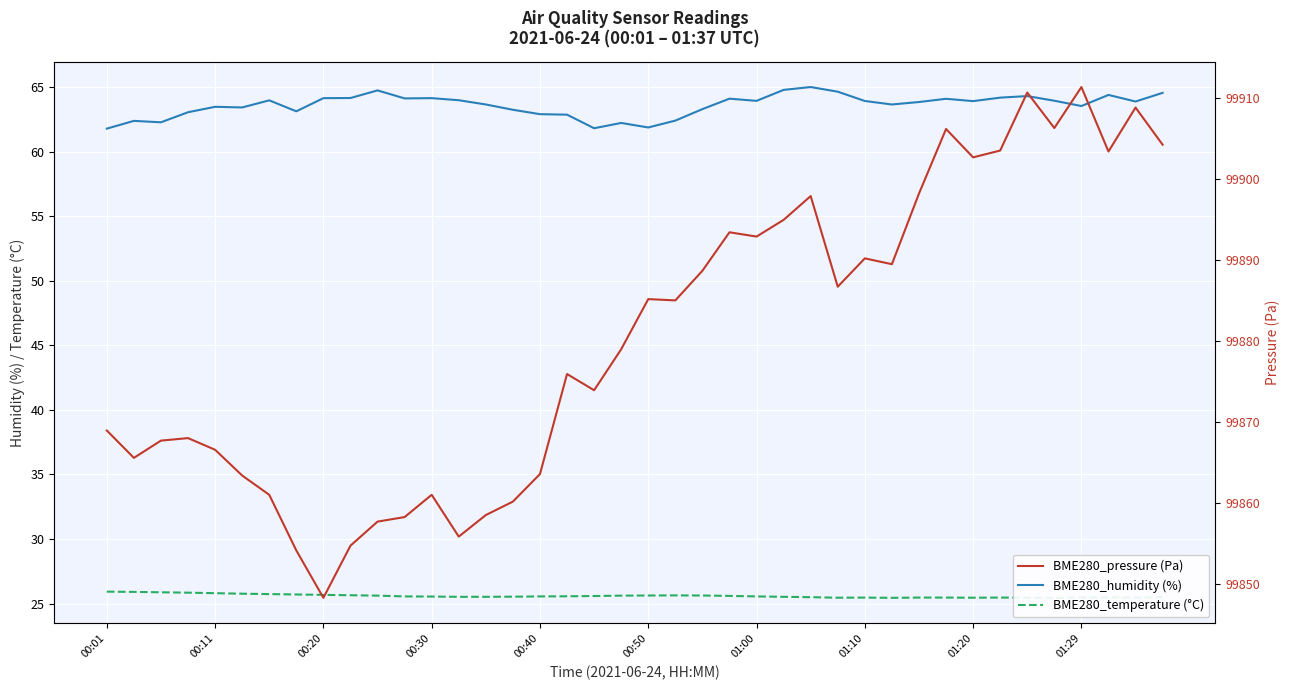

Reading left to right, what are all the values shown in this chart?

BME280_humidity (%): 61.8	62.4	62.3	63.0	63.5	63.4	64.0	63.1	64.1	64.2	64.7	64.1	64.1	64.0	63.6	63.2	62.9	62.9	61.8	62.2	61.9	62.4	63.3	64.1	63.9	64.8	65.0	64.6	63.9	63.6	63.8	64.1	63.9	64.2	64.3	63.9	63.5	64.4	63.9	64.5
BME280_temperature (°C): 25.9	25.9	25.9	25.9	25.8	25.8	25.7	25.7	25.7	25.6	25.6	25.6	25.6	25.5	25.5	25.5	25.6	25.6	25.6	25.6	25.6	25.6	25.6	25.6	25.6	25.5	25.5	25.5	25.5	25.4	25.5	25.5	25.5	25.5	25.5	25.4	25.5	25.5	25.5	25.5
BME280_pressure (Pa): 99868.9	99865.6	99867.7	99868.0	99866.6	99863.4	99861.0	99854.1	99848.3	99854.7	99857.7	99858.2	99861.0	99855.8	99858.5	99860.2	99863.6	99875.9	99873.9	99879.0	99885.2	99885.0	99888.7	99893.4	99892.9	99894.9	99897.9	99886.7	99890.2	99889.5	99898.2	99906.2	99902.7	99903.5	99910.7	99906.3	99911.3	99903.4	99908.8	99904.2